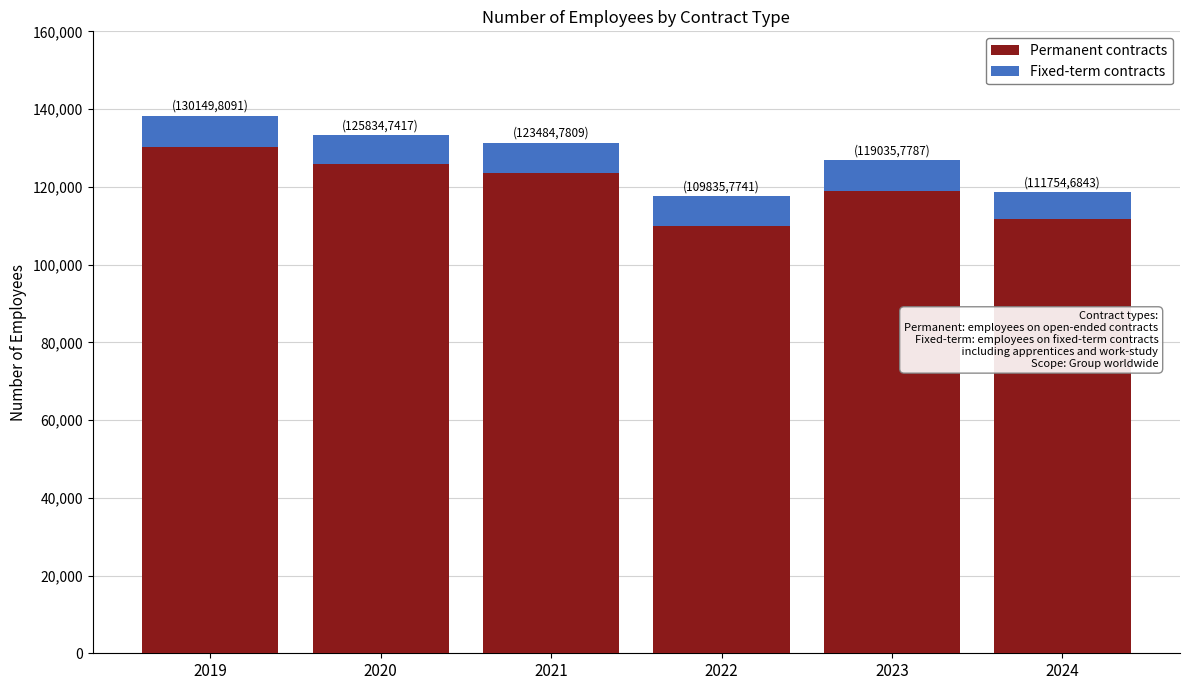

What is the difference between the maximum and minimum values in the Permanent contracts series?

20314